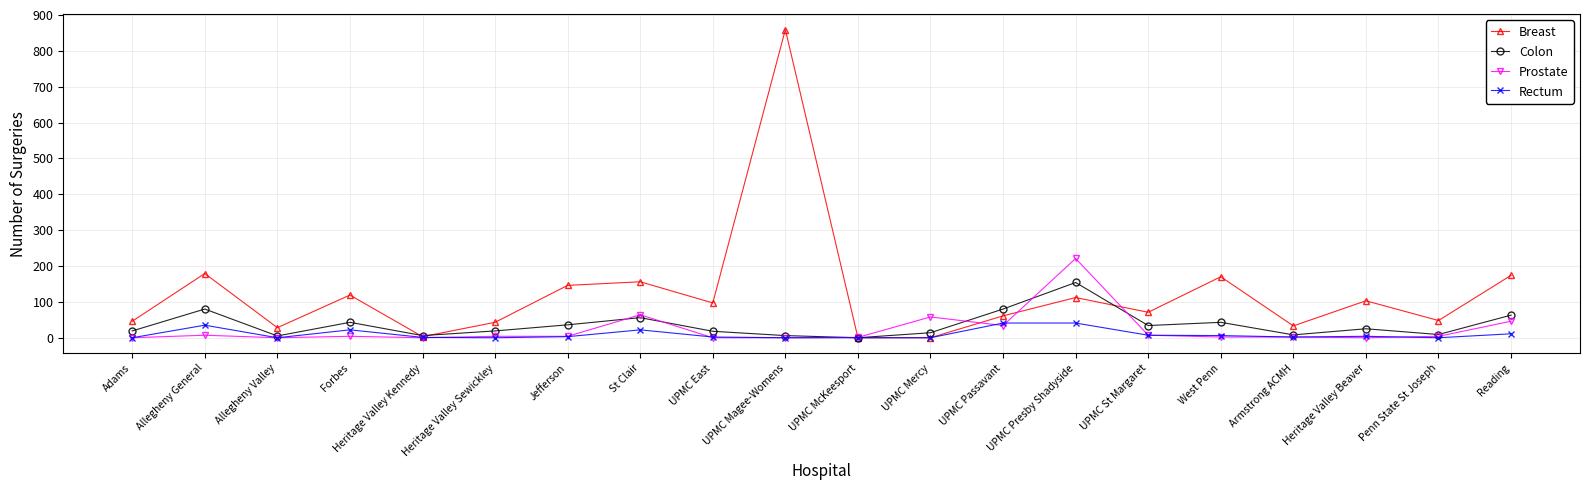

Rank the series by their maximum value, from highest to lowest.

Breast, Prostate, Colon, Rectum